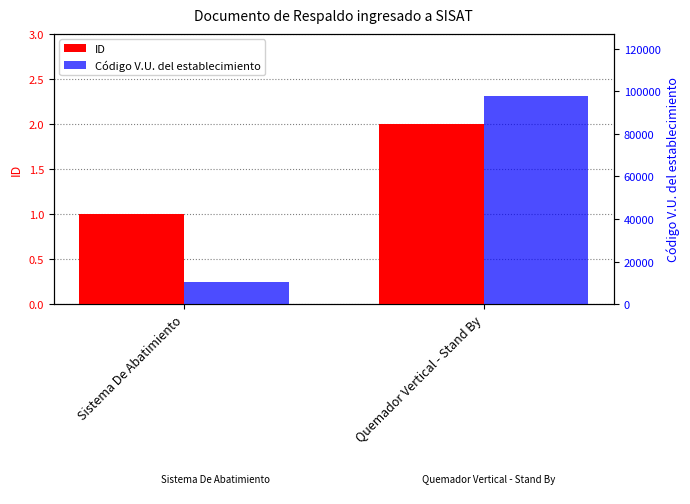

How many series are shown in this chart?

2